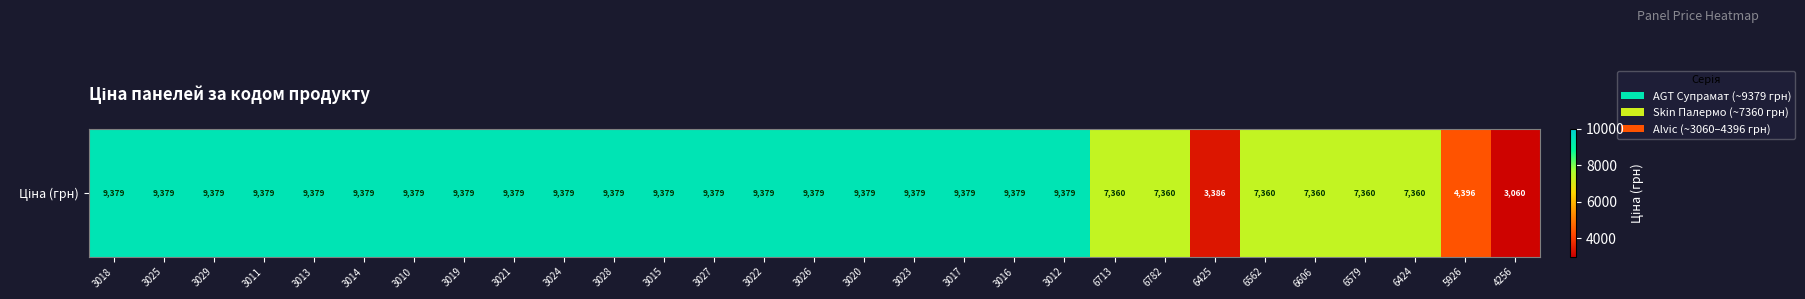

Reading right to left, transcribe all the data shown in this chart.

3059.7	4396.0	7360.2	7360.2	7360.2	7360.2	3385.7	7360.2	7360.2	9379.3	9379.3	9379.3	9379.3	9379.3	9379.3	9379.3	9379.3	9379.3	9379.3	9379.3	9379.3	9379.3	9379.3	9379.3	9379.3	9379.3	9379.3	9379.3	9379.3